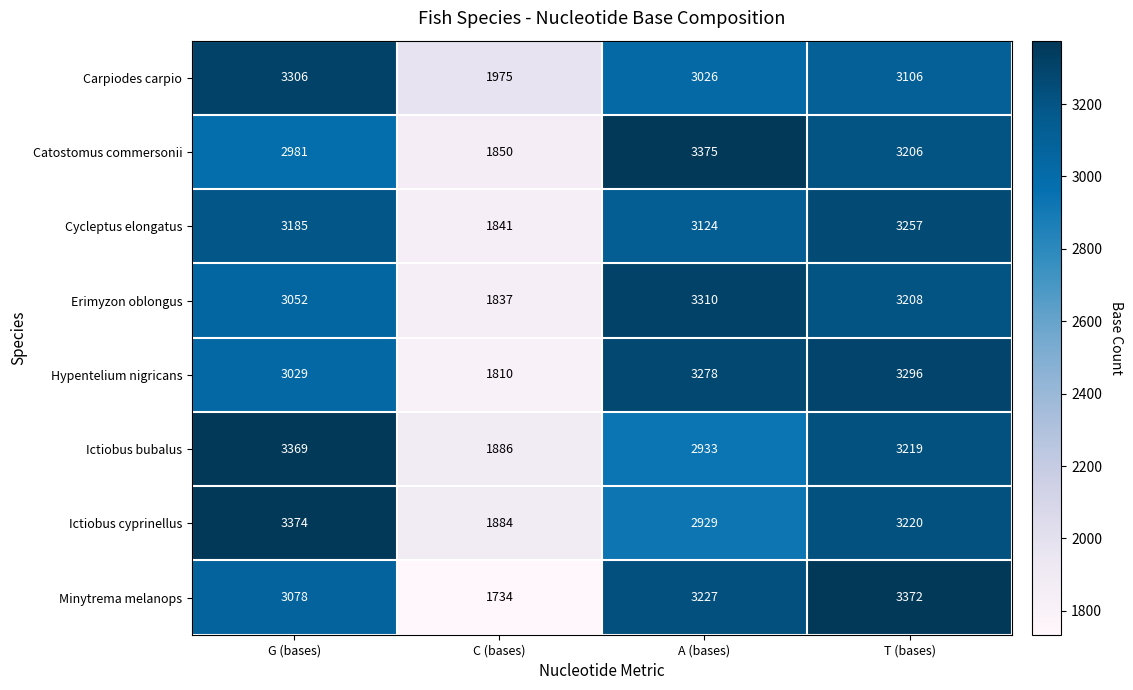

Which label corresponds to the largest value in the chart?

A (bases)